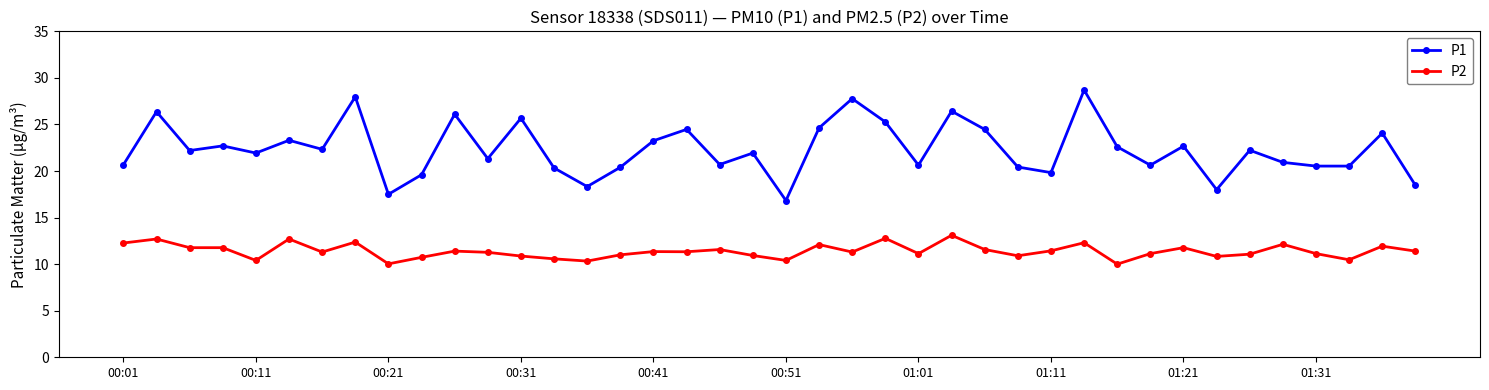

Which series has the largest range (max minus min)?

P1